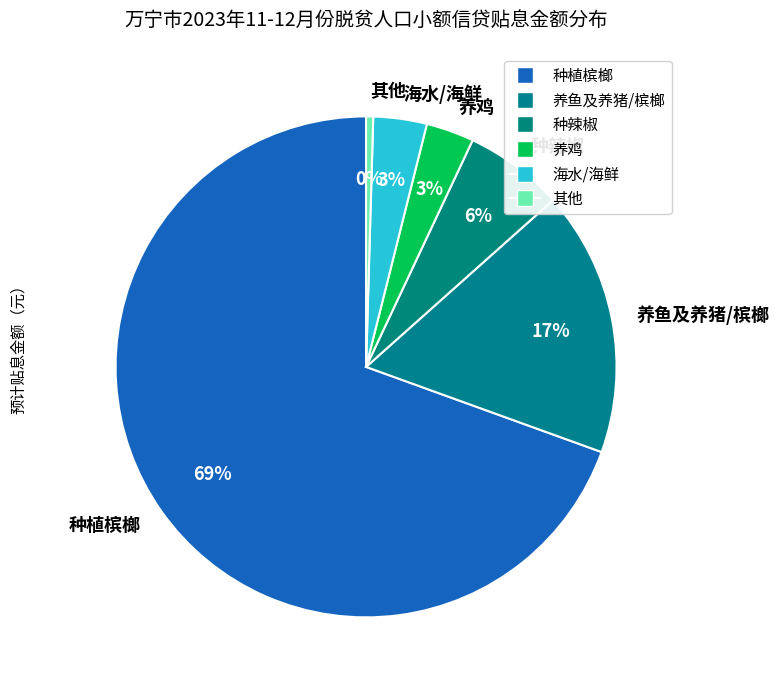

What percentage is the 种辣椒 slice, to the nearest percent?

6%